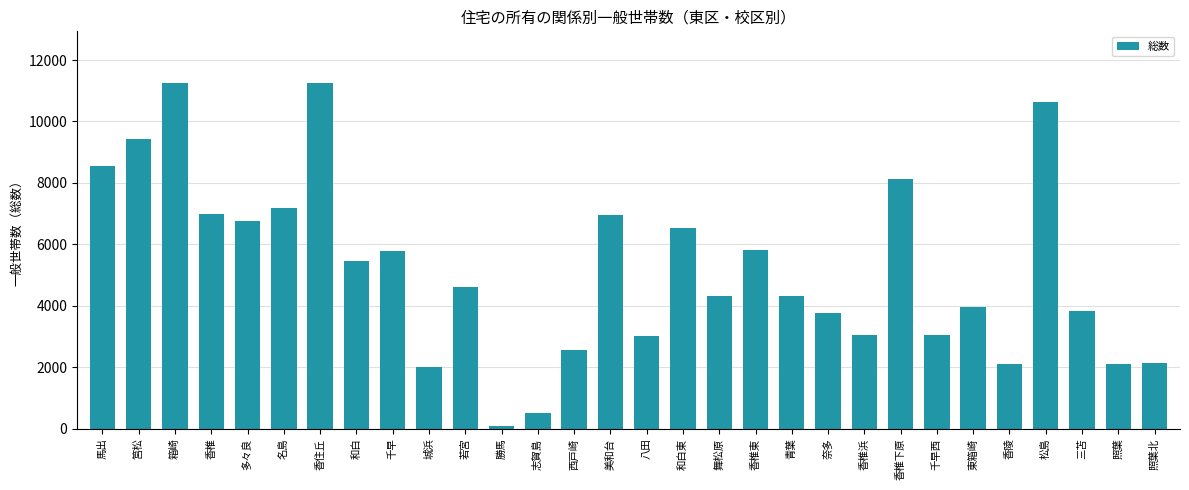

What is the average value?

5205